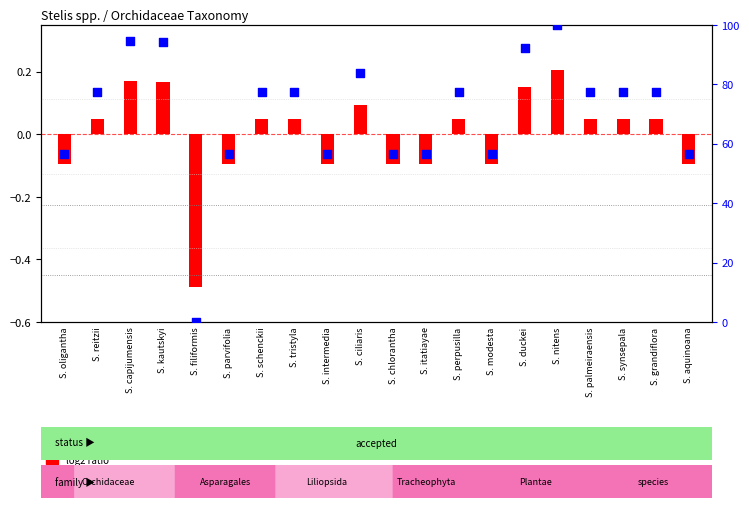

What is the change in value from S. capijumensis to S. chlorantha?

-38.2